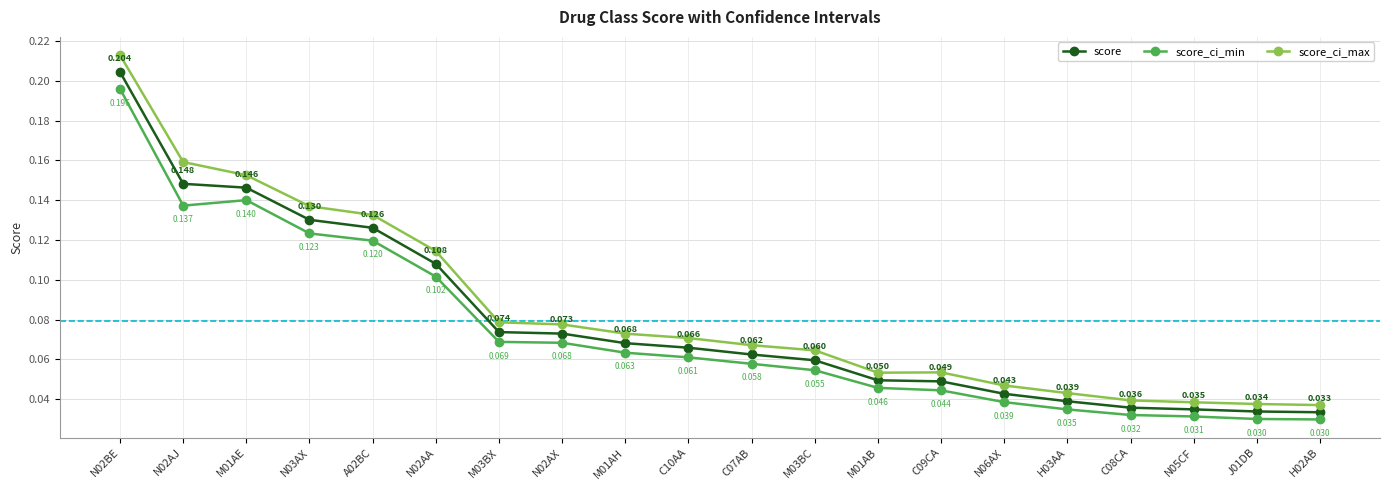

Count the score values in the range 0 to 1.

20